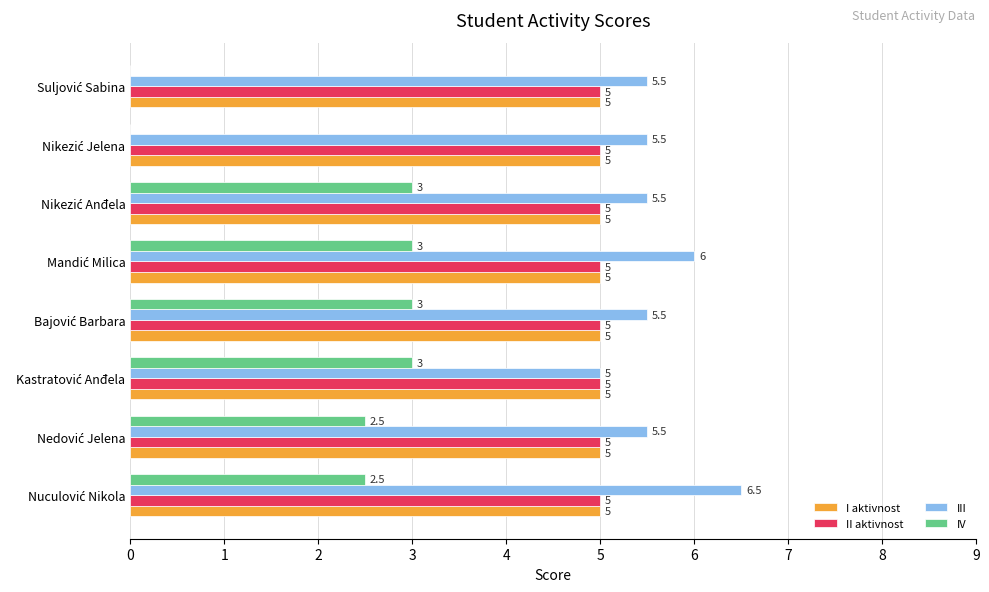

What is the highest value of the IV series?

3.0